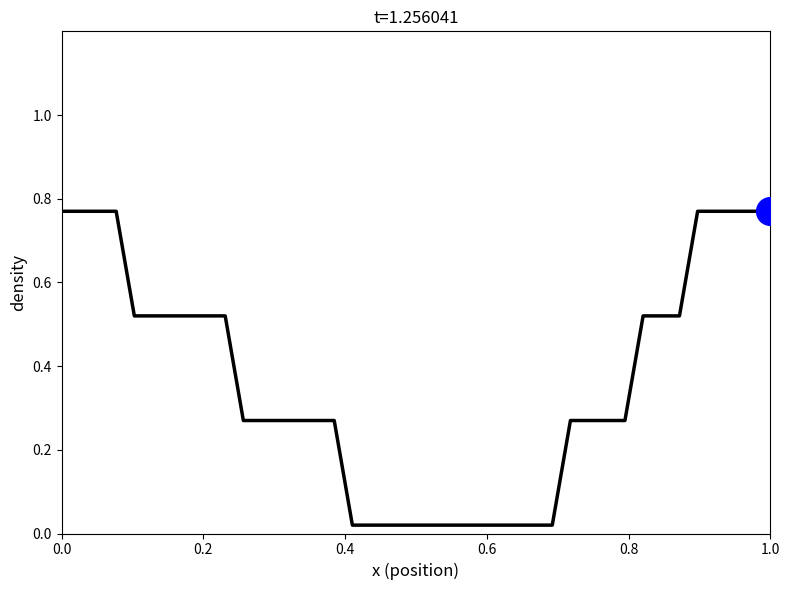

How many lines are shown in the chart?

1